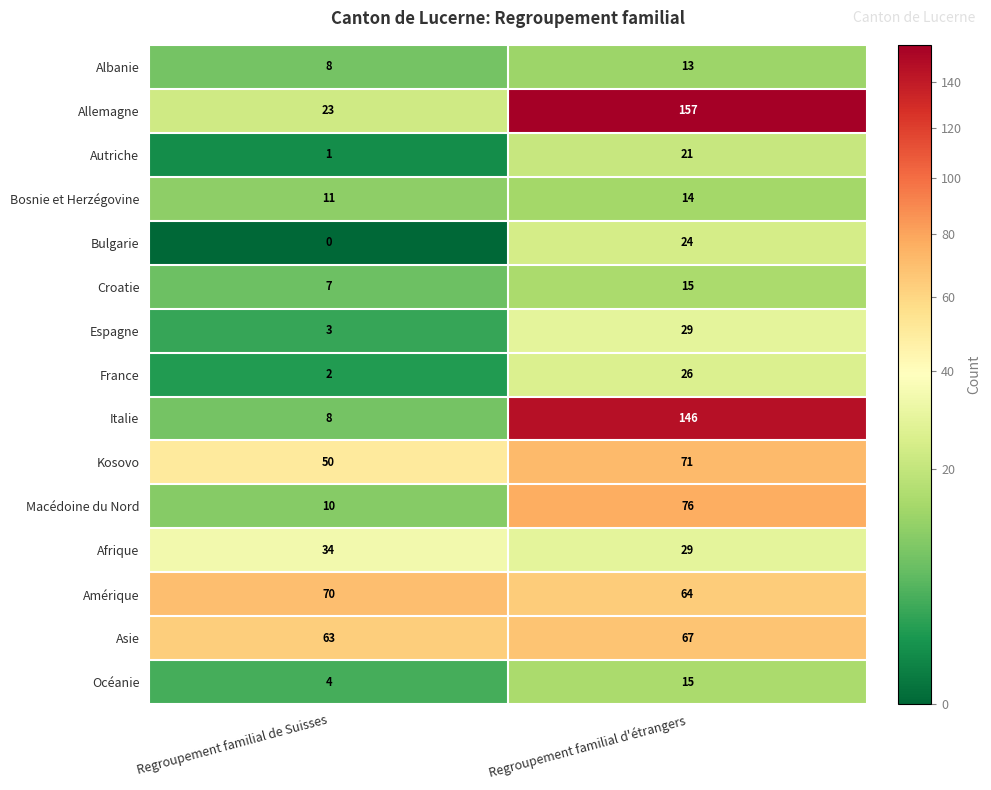

Is it true that Afrique equals 29 at Regroupement familial d'étrangers?

True